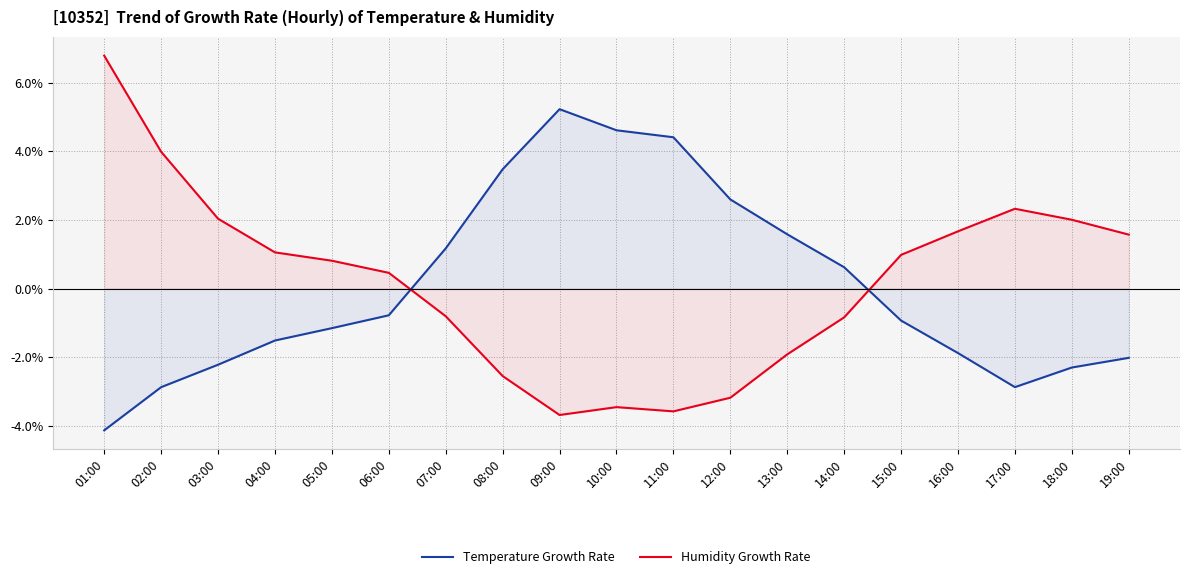

How many times do Temperature Growth Rate and Humidity Growth Rate cross each other?

2